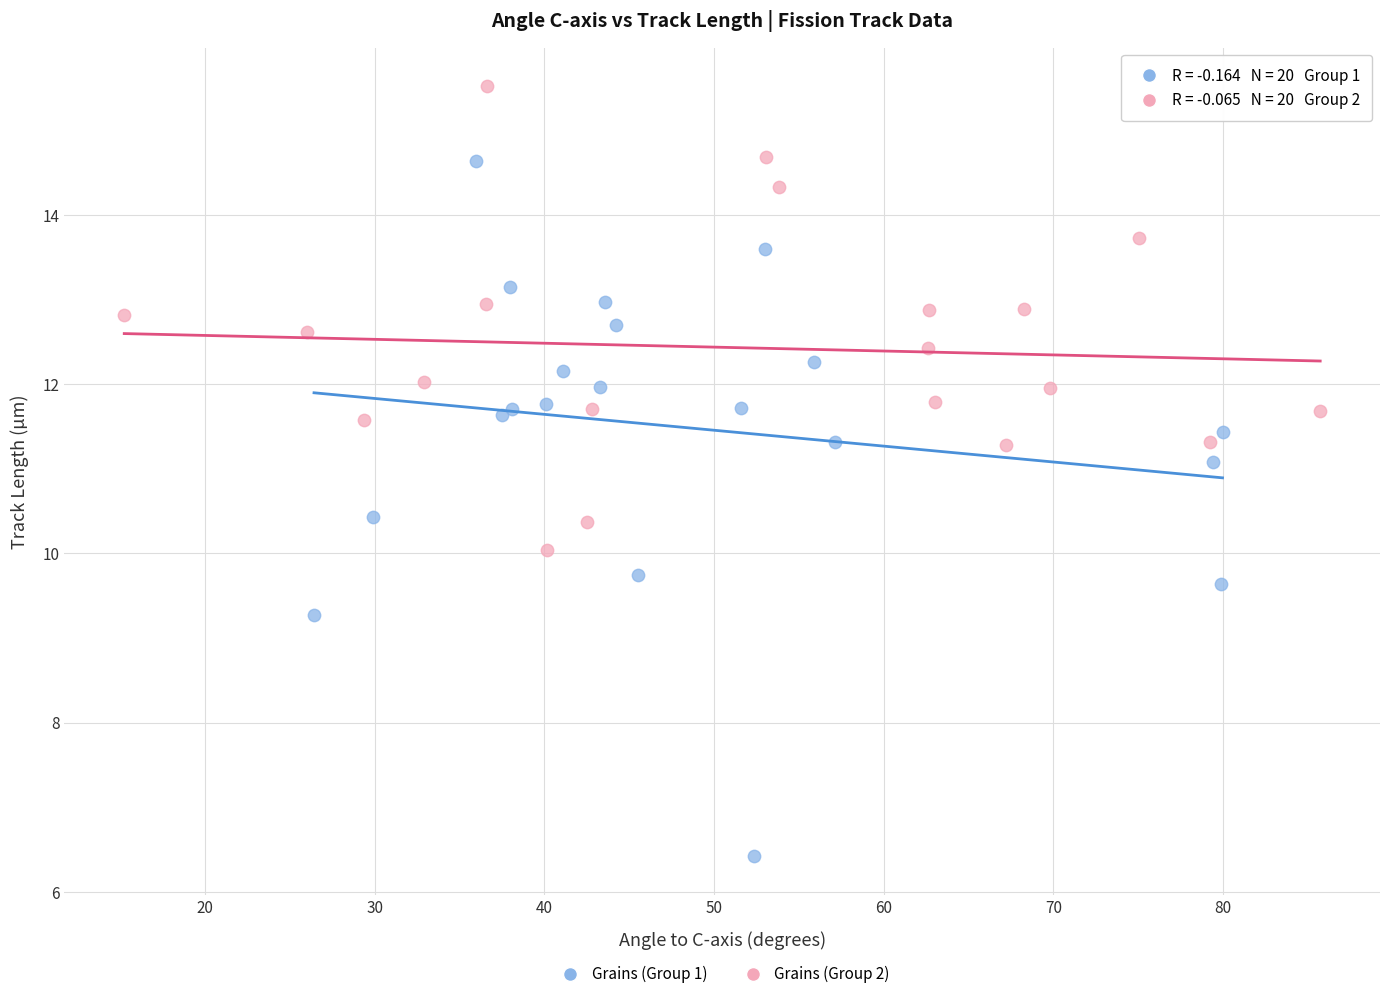

Which series reaches the minimum Y coordinate?

Grains (Group 1)